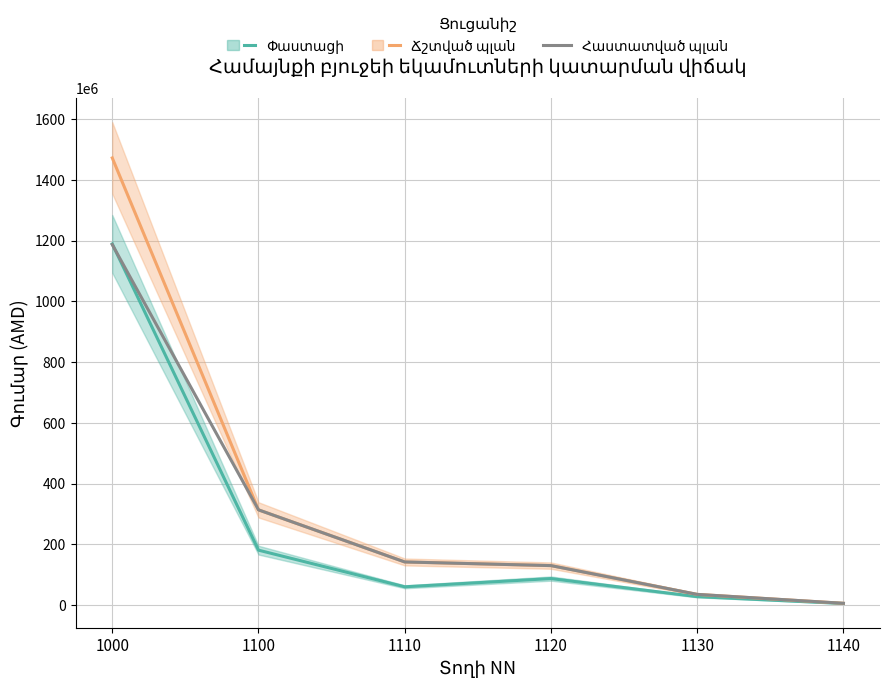

True or false: Ճշտված պլան and Հաստատված պլան cross at least once.

False